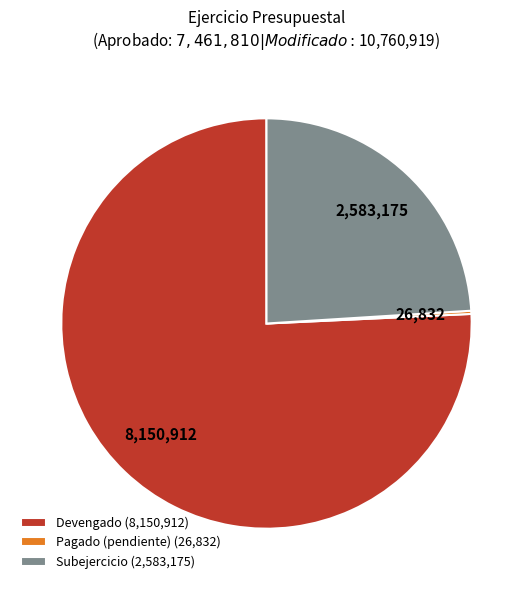

Which slice is the largest?

Devengado (8,150,912)